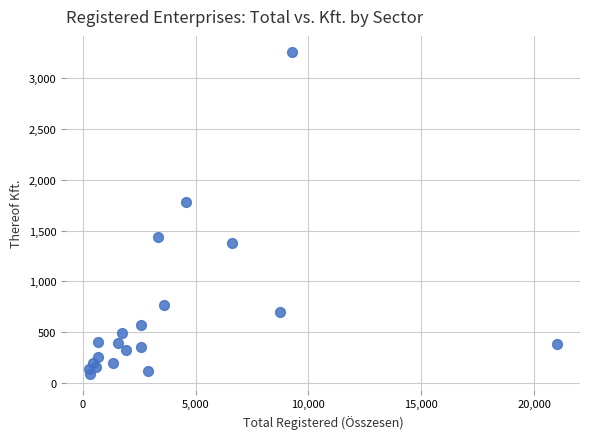

What Y value in the scatter plot is closest to 1674?

1779